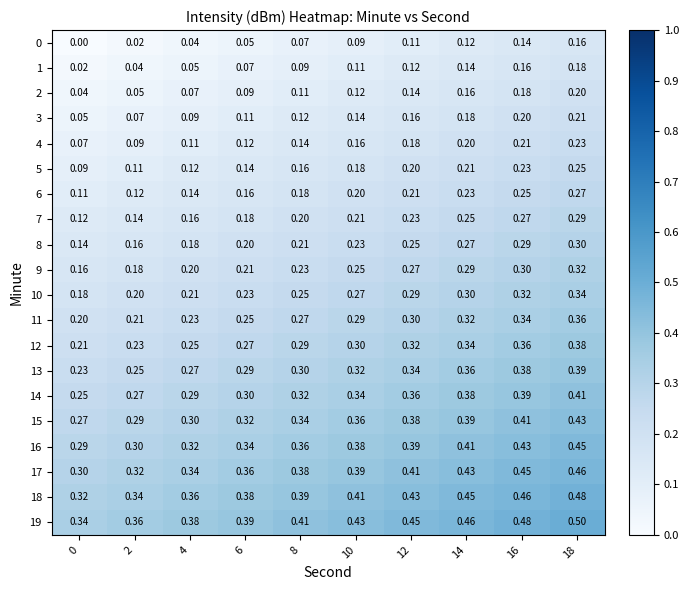

Is the value of 13 at 16 greater than the value of 17 at 14?

No